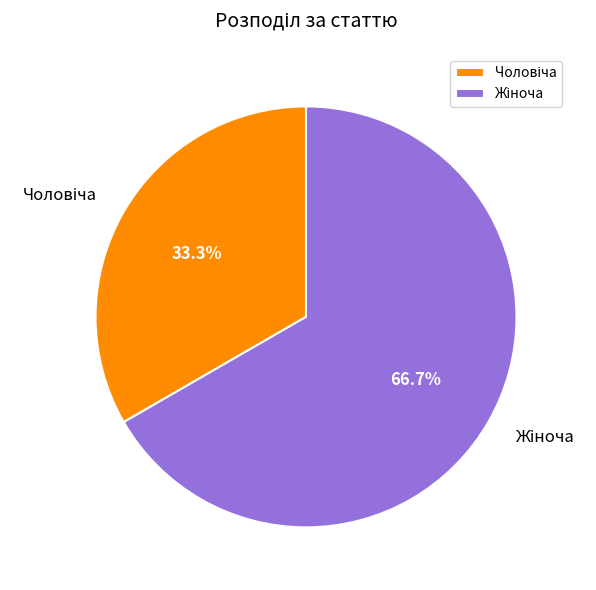

To the nearest percent, what is the difference between the largest and smallest slice percentages?

33%